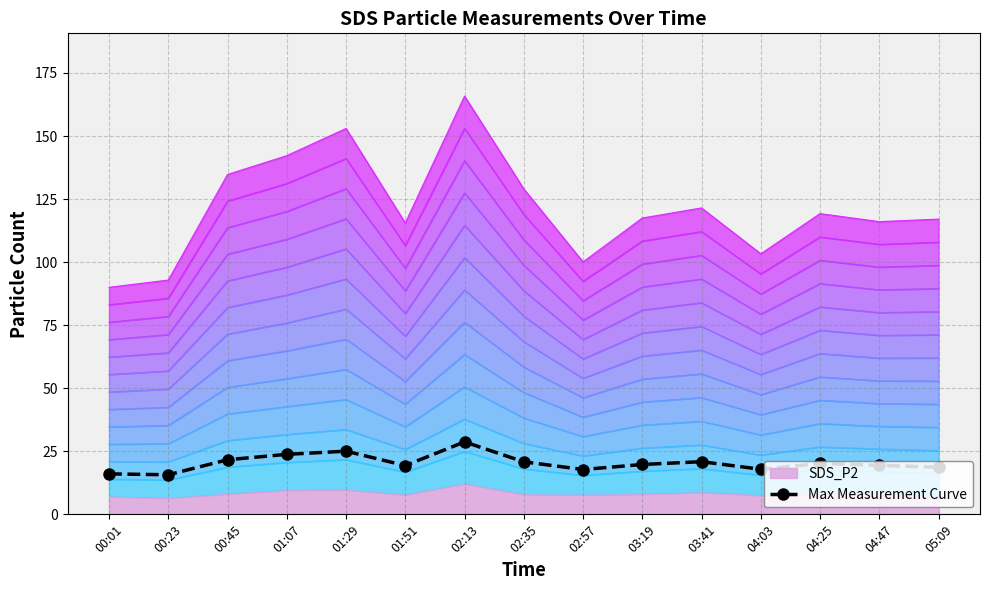

What is the difference between the maximum and second lowest values?

12.7